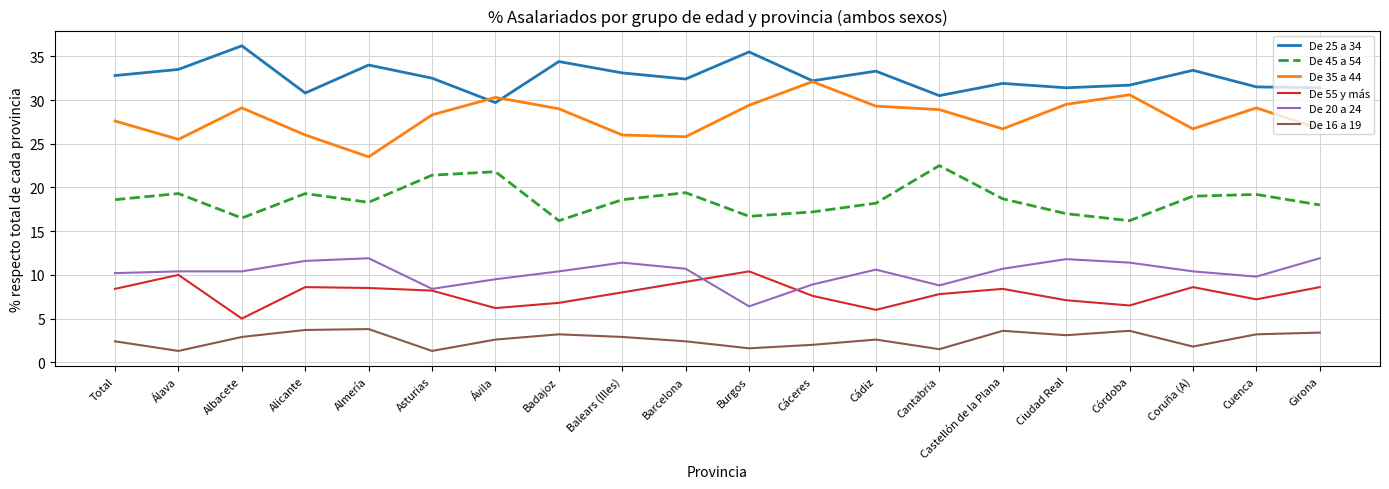

True or false: De 16 a 19 and De 55 y más cross at least once.

False